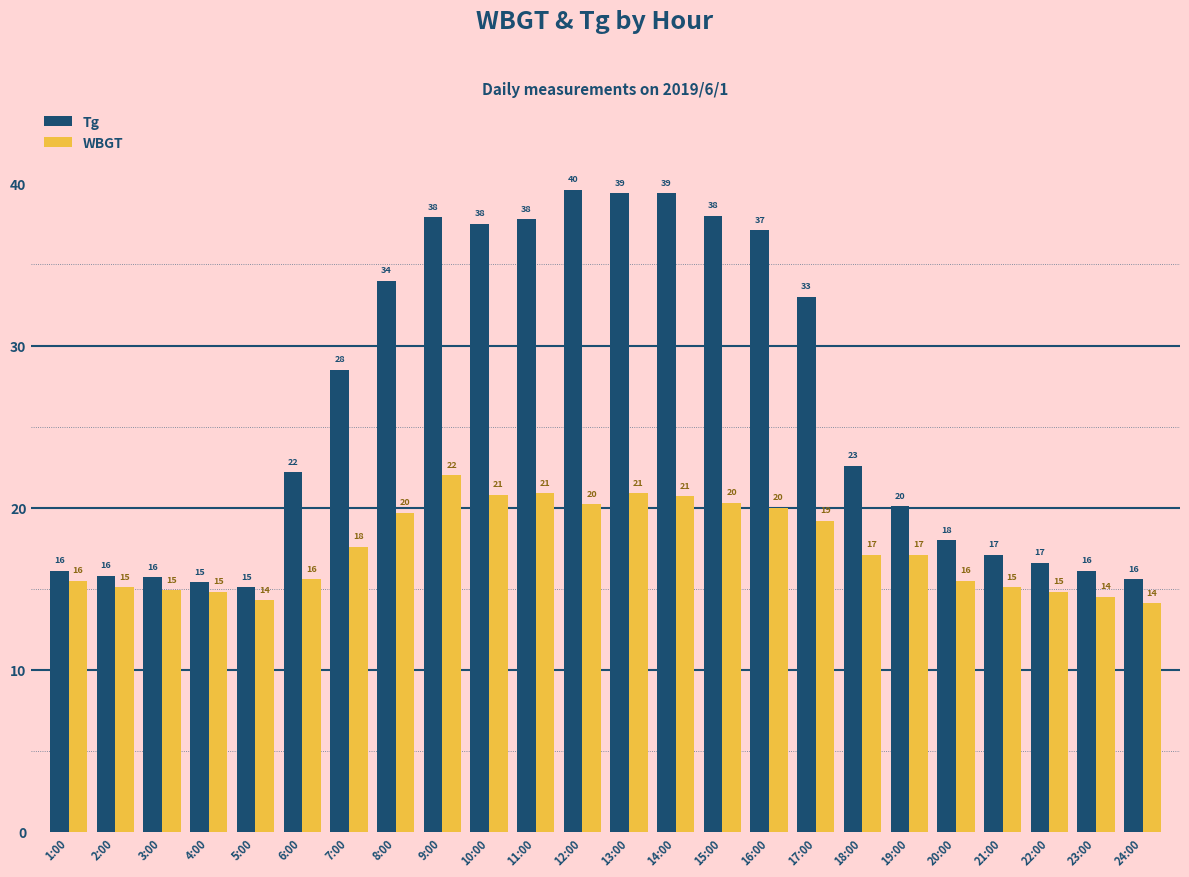

What is the difference between the maximum and minimum values in the WBGT series?

7.9